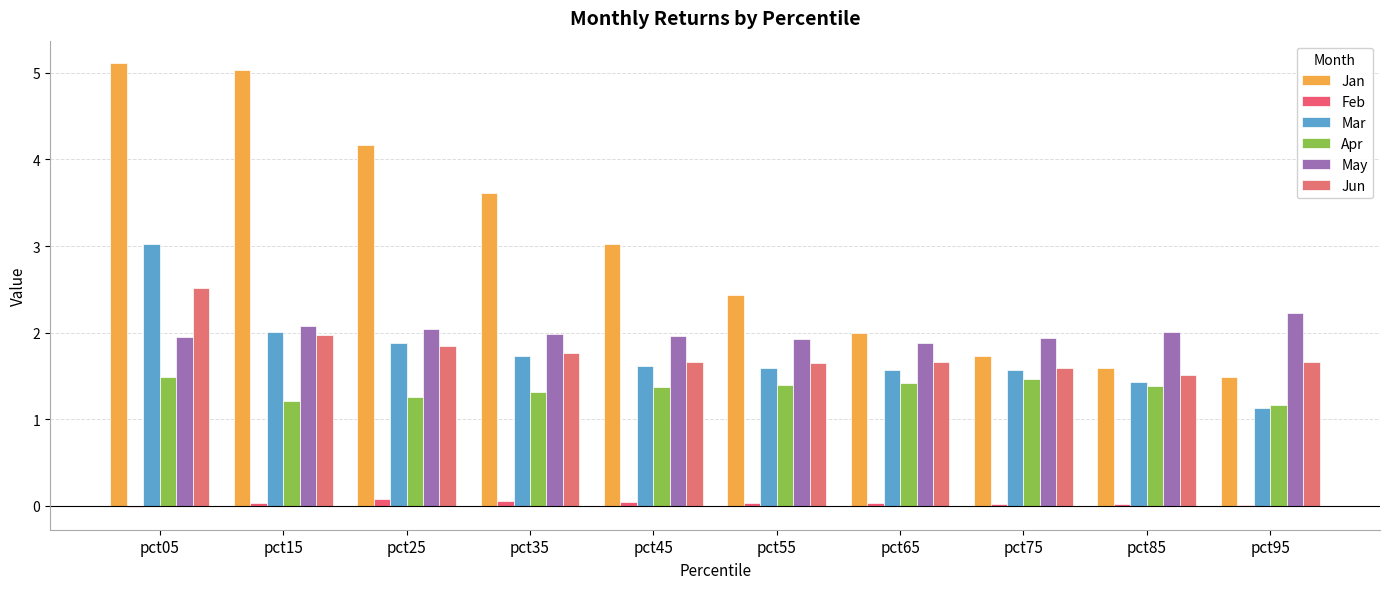

At which label is Feb closest to 0?

pct95